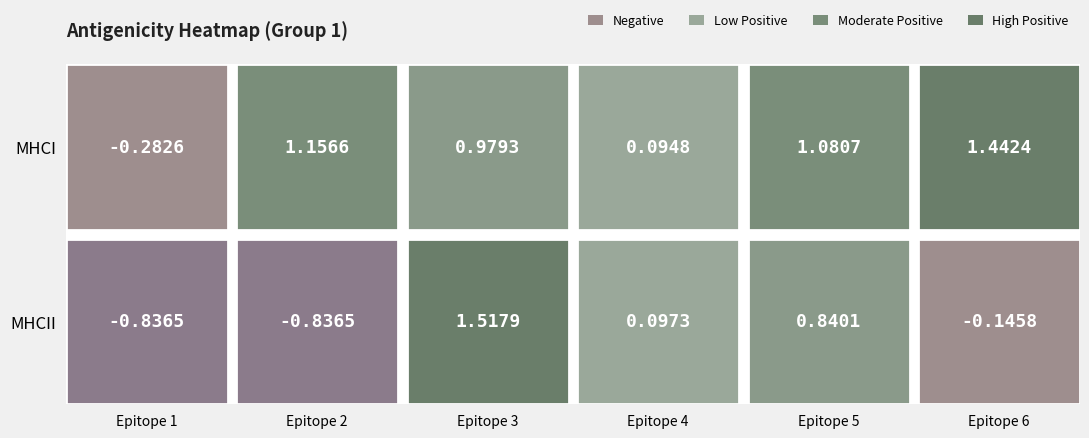

How many negative values does the MHCII series have?

3